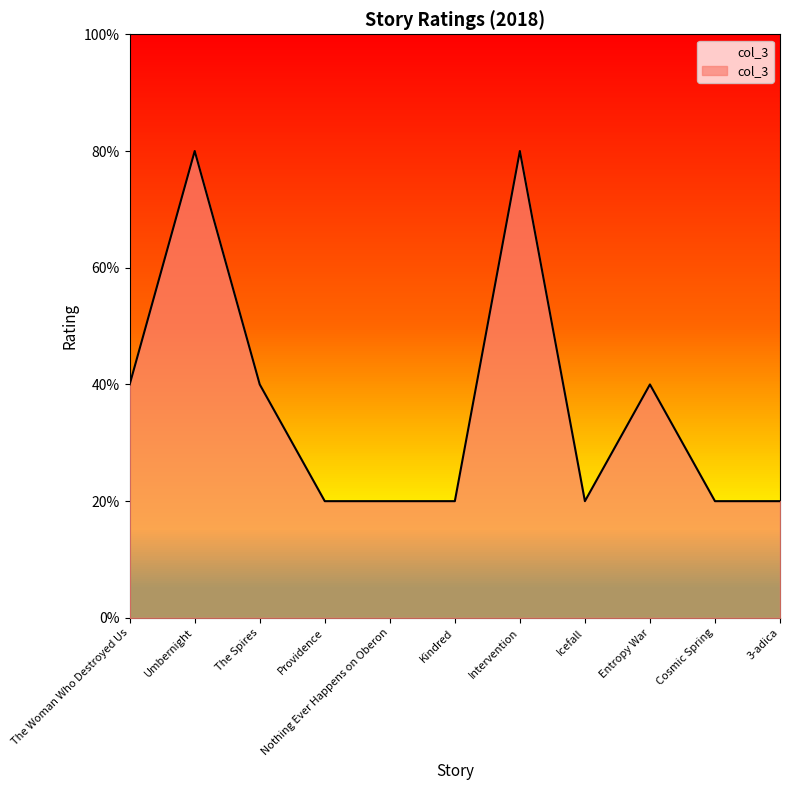

What is the label of the 6th point from the right?

Kindred